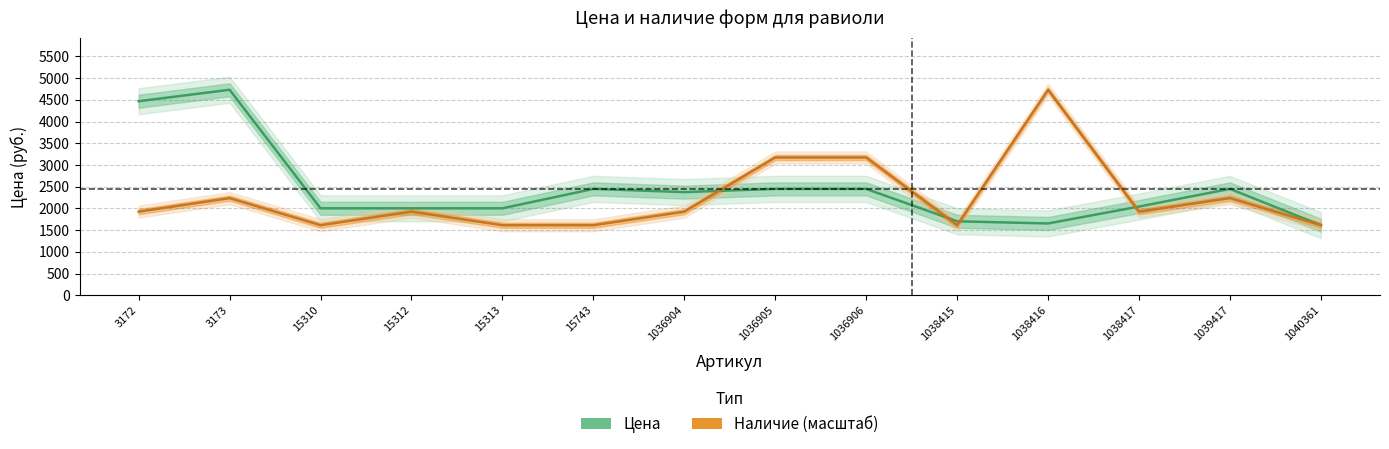

True or false: Наличие (масштаб) and Цена cross at least once.

True